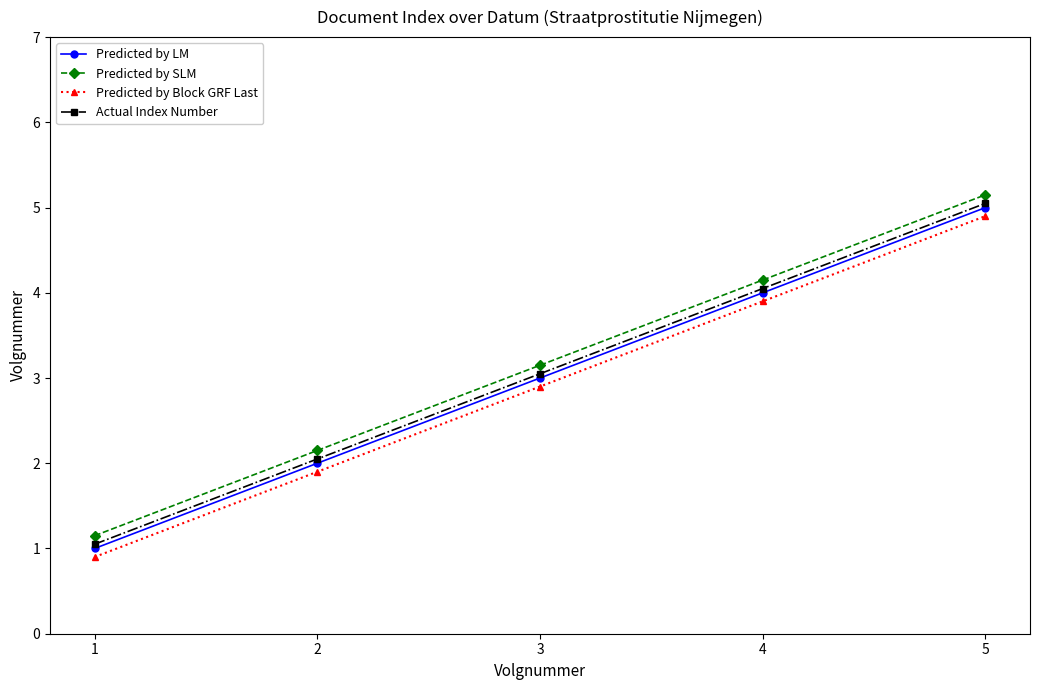

What is the value of the Predicted by Block GRF Last point at the 4th from the left?

3.9